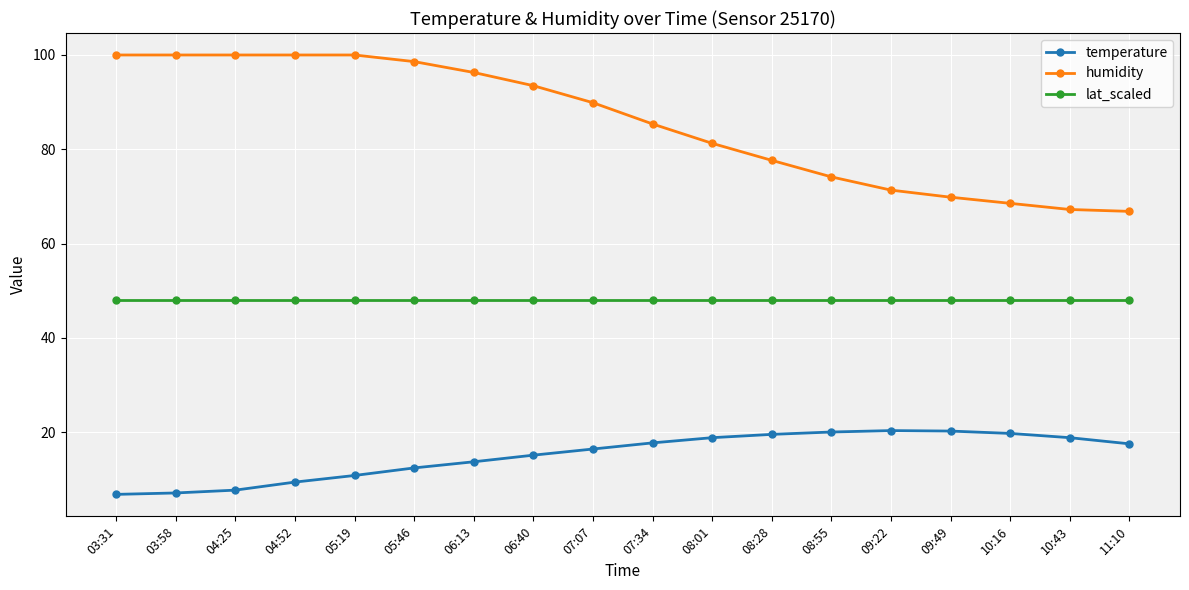

The lat_scaled series shows 48.0 at 03:31. True or false?

True